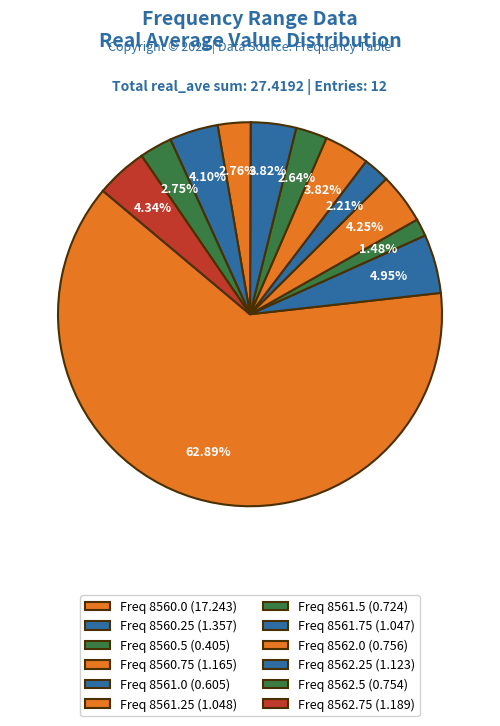

Count the number of slices in the pie.

12